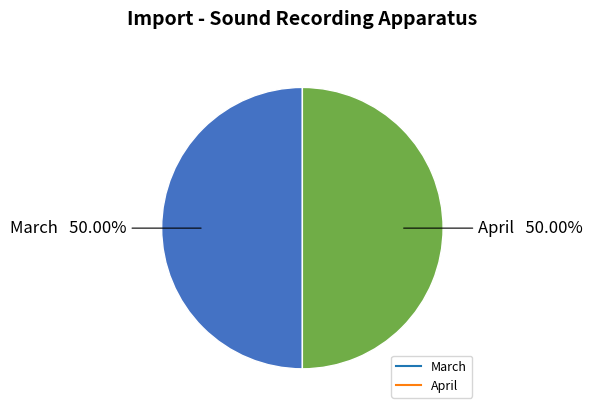

Count the number of slices in the pie.

2